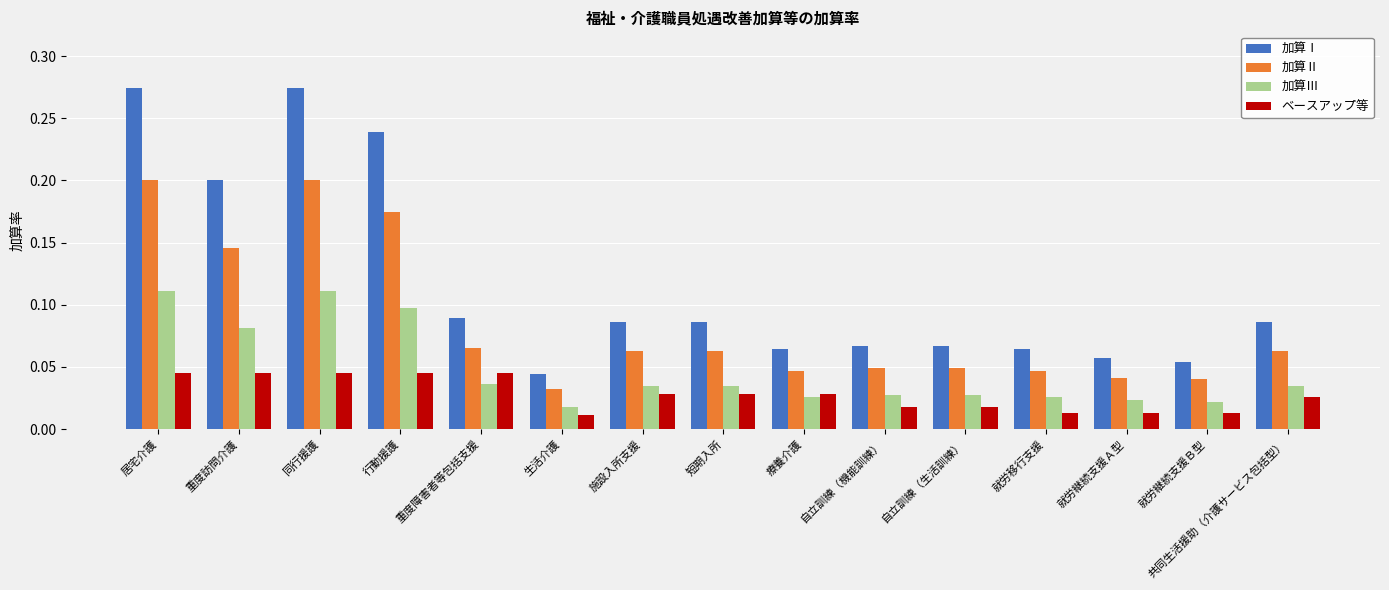

At which label does 加算Ⅱ reach its minimum?

生活介護